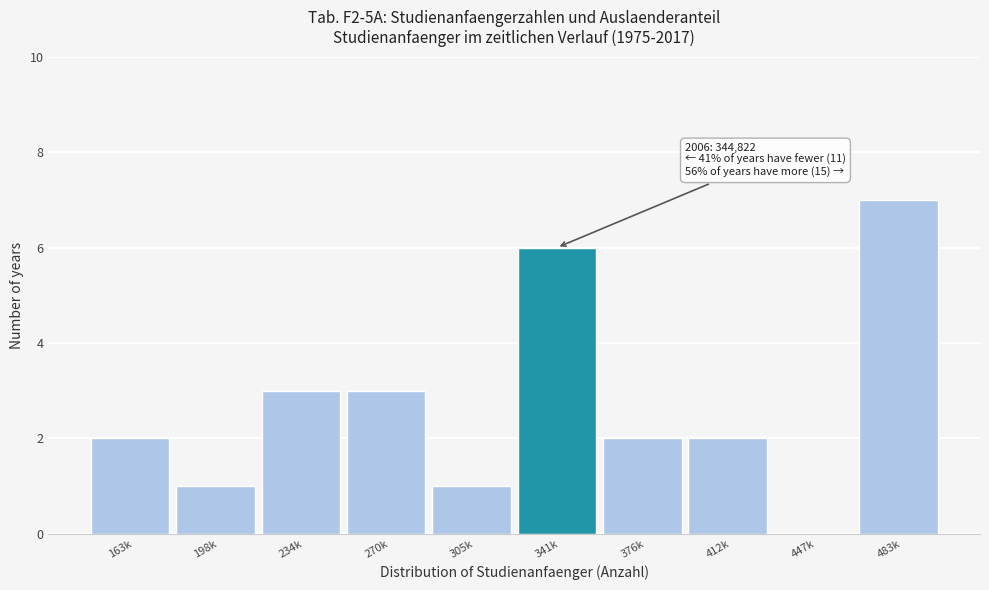

Reading left to right, what are all the values shown in this chart?

163k=2	198k=1	234k=3	270k=3	305k=1	341k=6	376k=2	412k=2	447k=0	483k=7